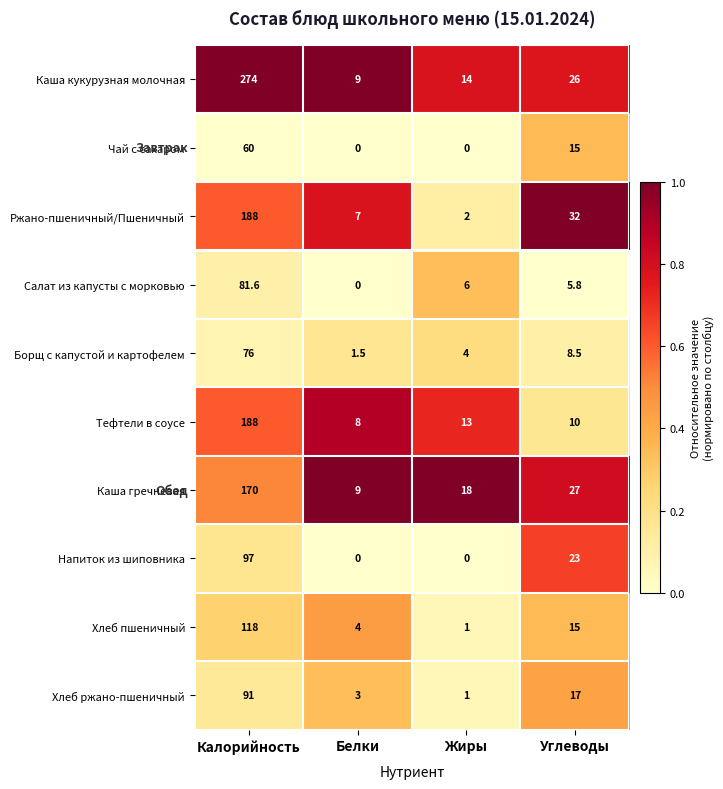

Rank the categories by Салат из капусты с морковью value from highest to lowest.

Калорийность, Жиры, Углеводы, Белки